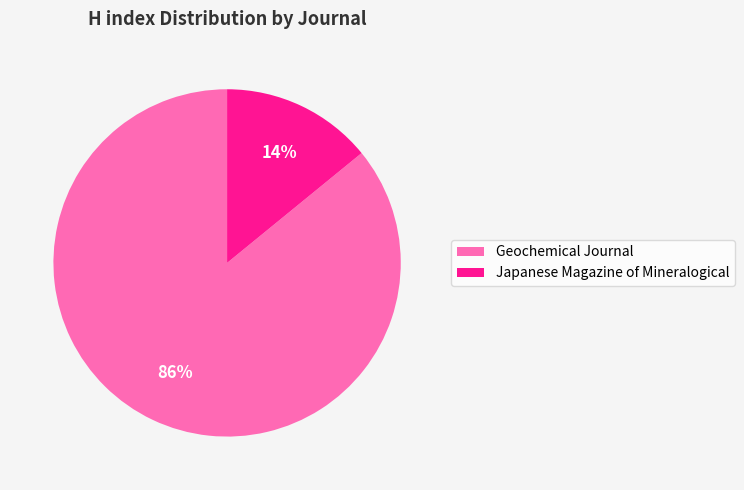

What percentage is the Geochemical Journal slice, to the nearest percent?

86%